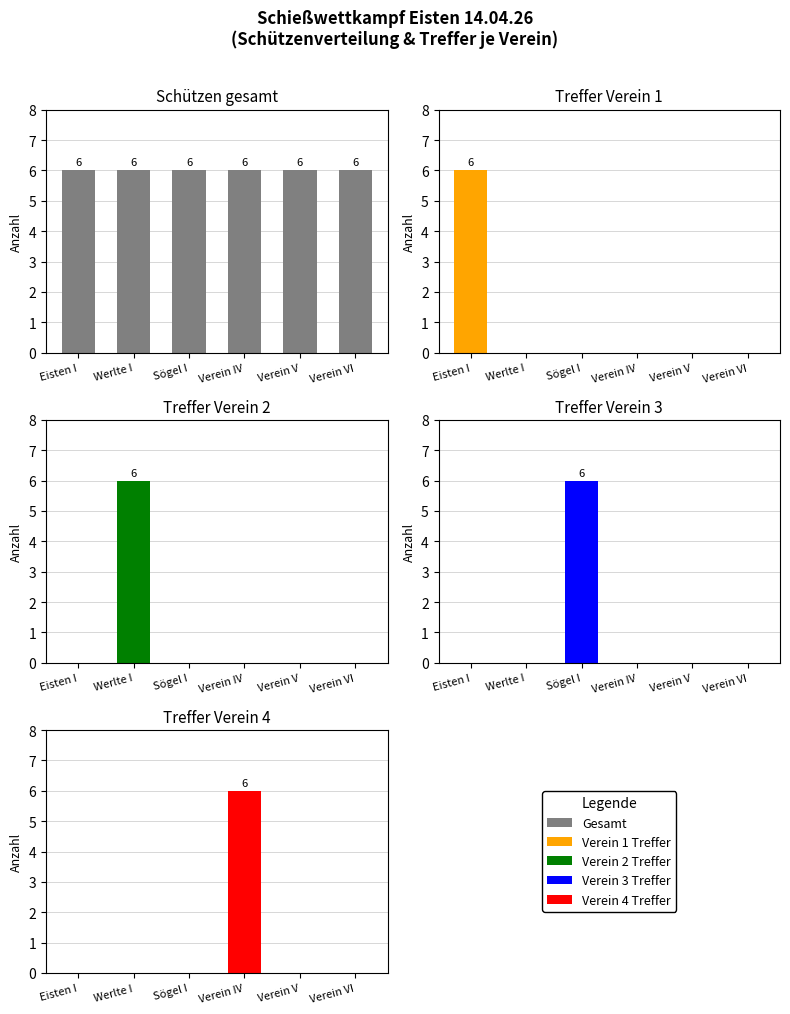

The value of Verein 4 Treffer at Verein IV is 2. True or false?

False